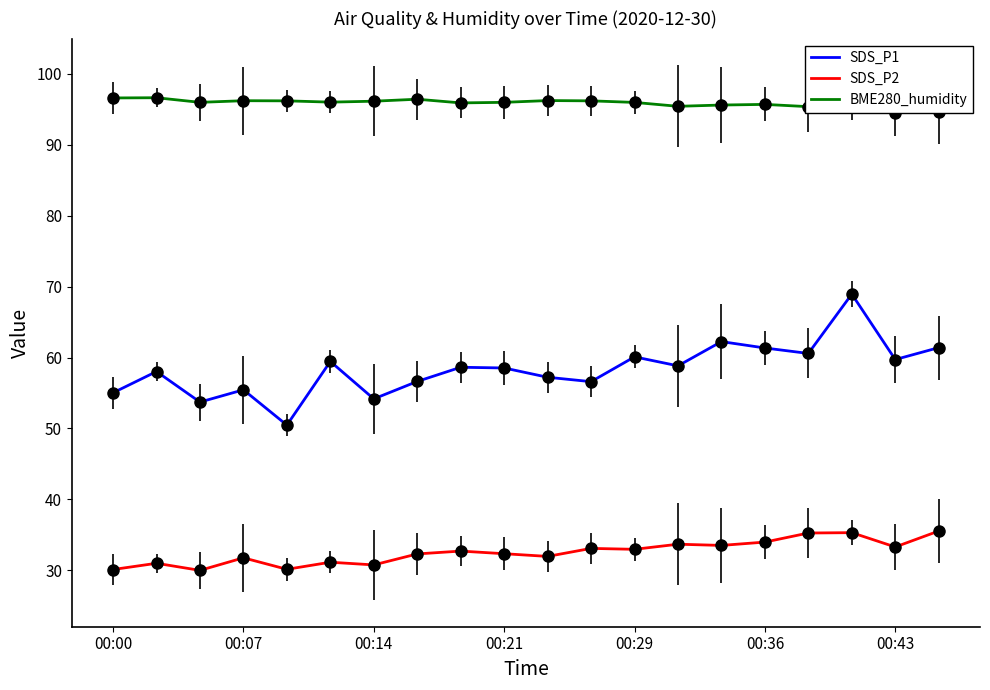

True or false: SDS_P2 and BME280_humidity intersect in this chart.

False